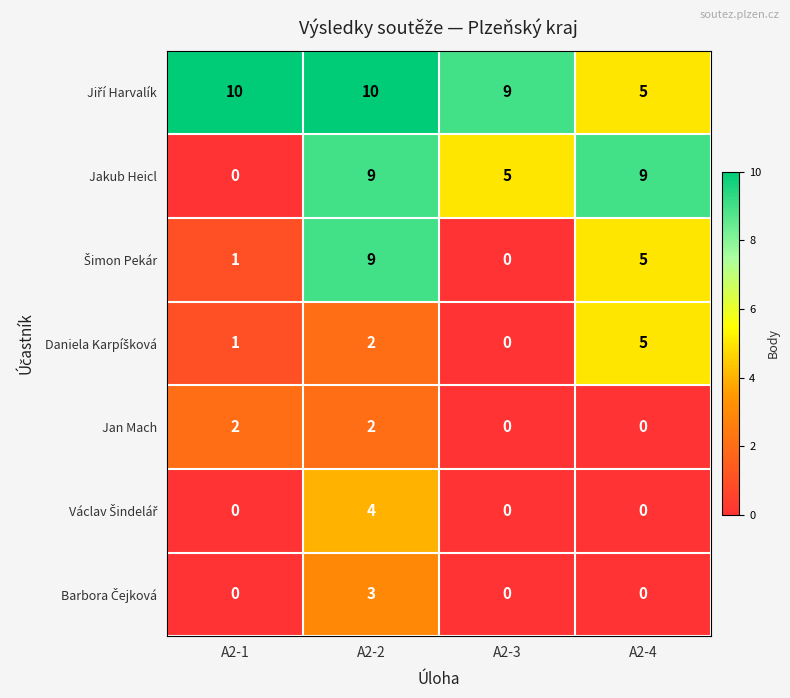

What is the greatest value displayed?

10